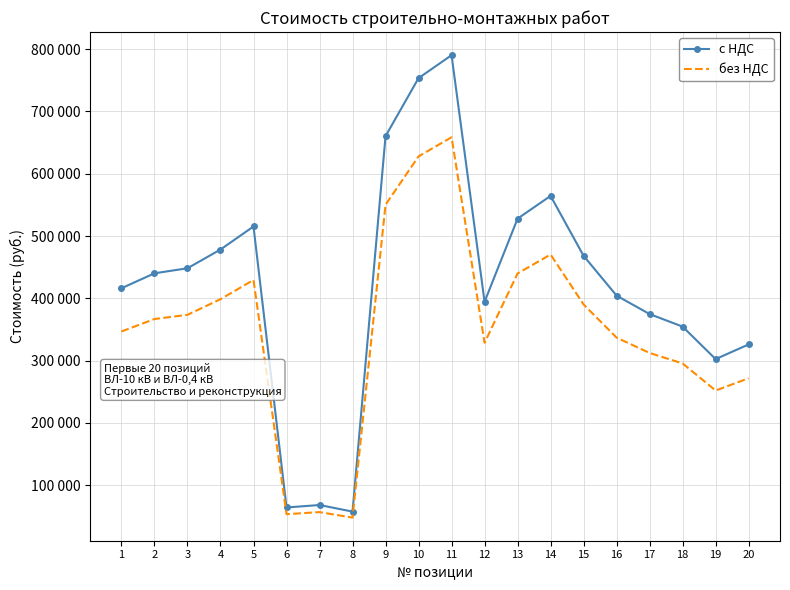

What are all the series names shown in the legend?

с НДС, без НДС